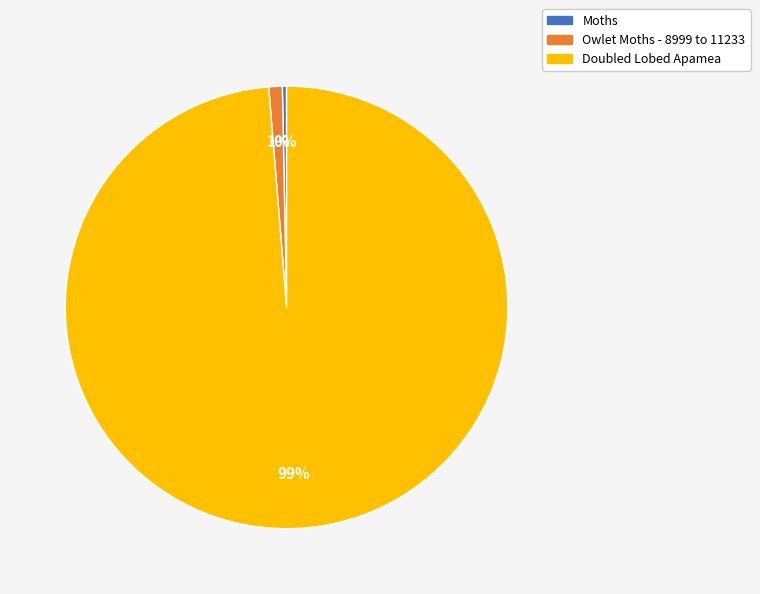

Is there a majority slice in this chart?

Yes